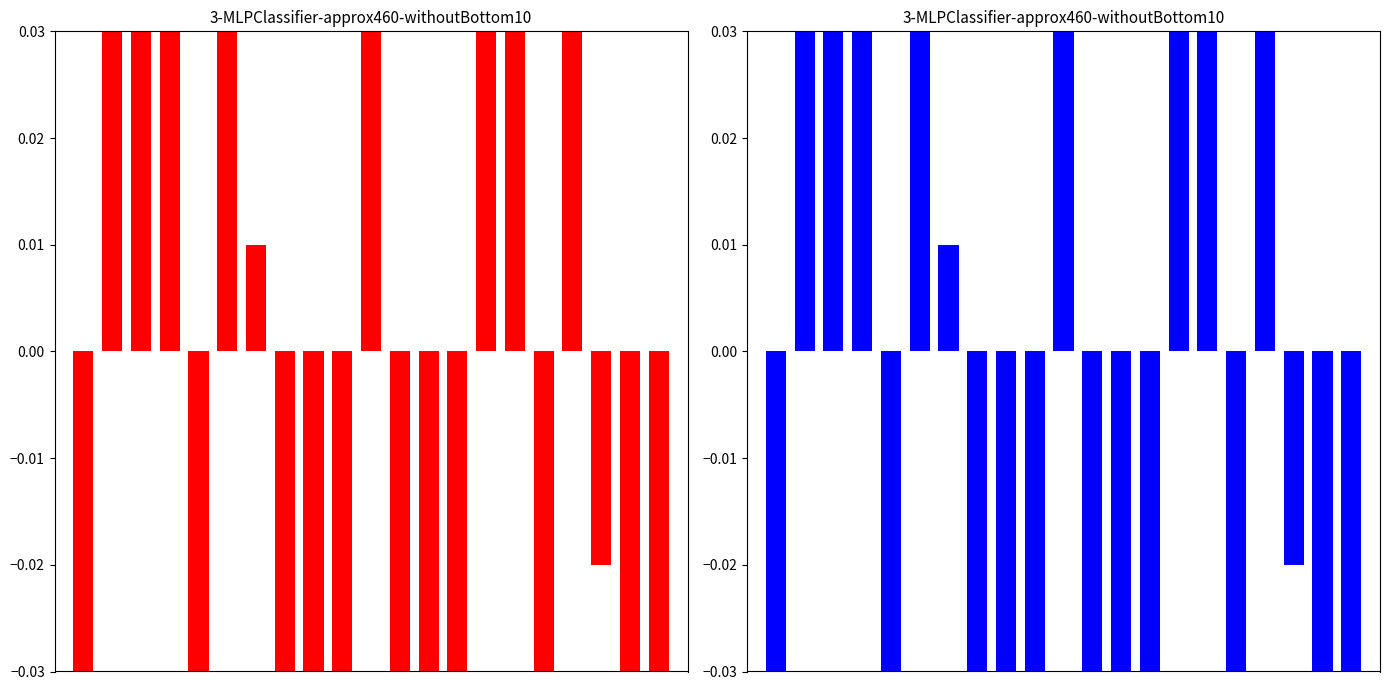

Are the bars grouped side by side (vs. stacked)?

No